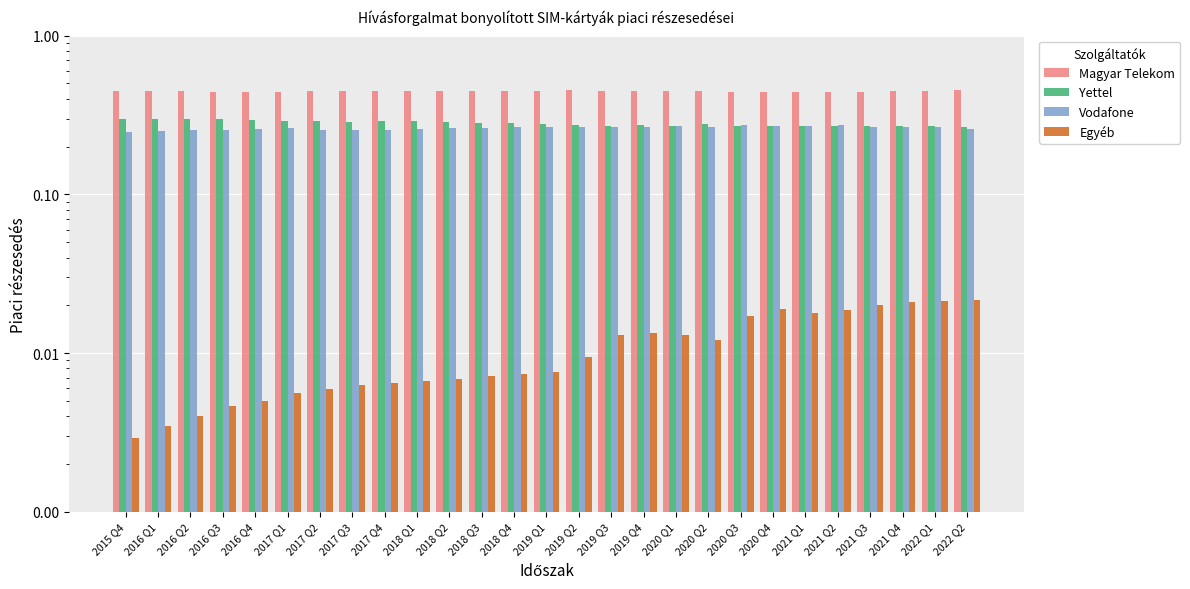

At which label is Magyar Telekom closest to 0?

2021 Q2